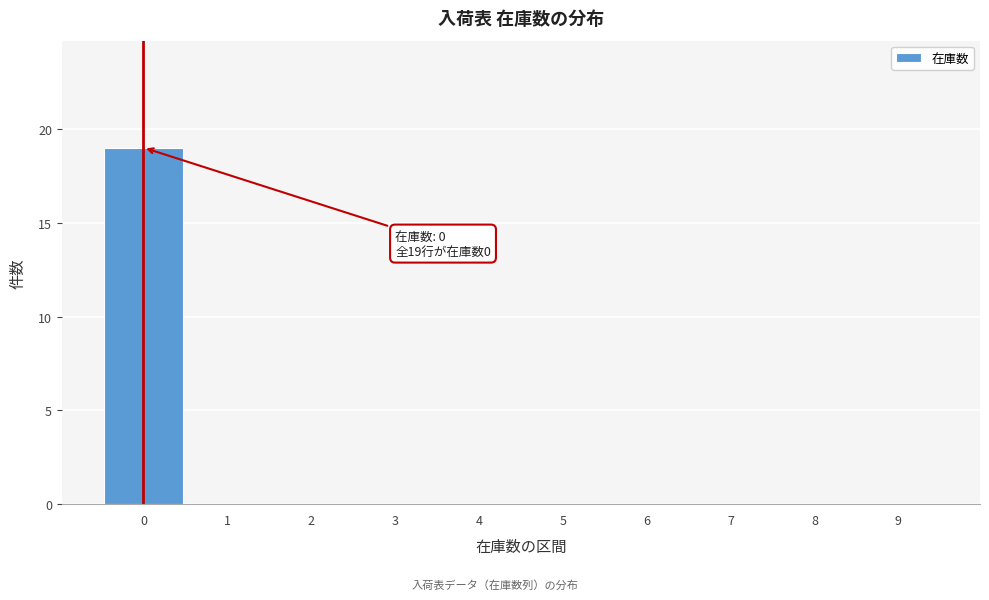

Which range on the x-axis has the tallest bar?

-0.5 to 0.5